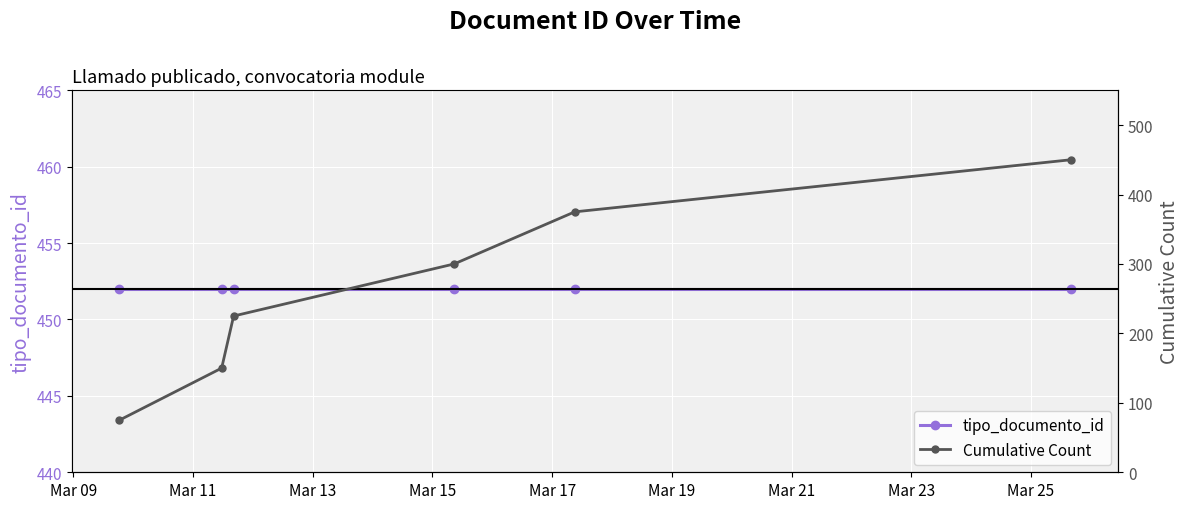

What is the greatest value displayed?

452